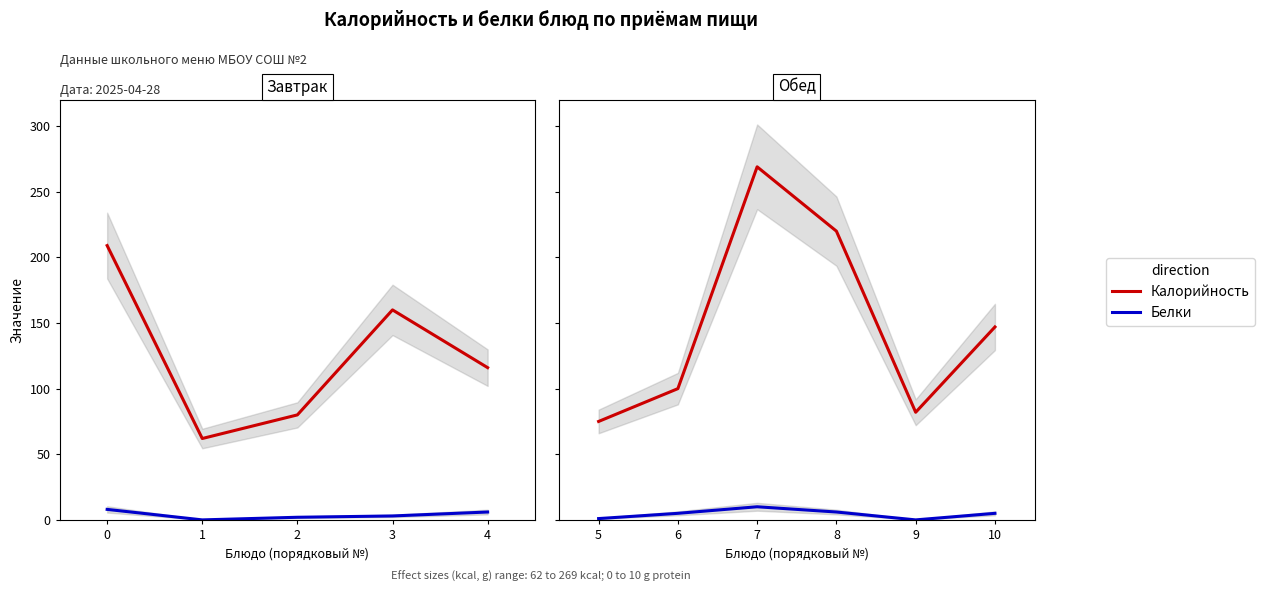

Which has a higher value, 8 or 10?

8